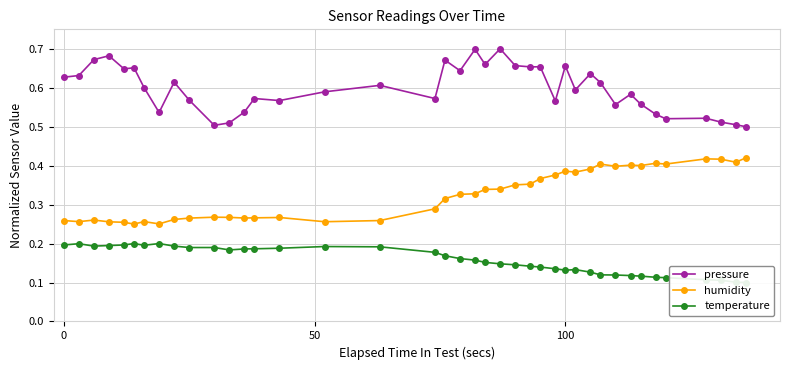

Count the pressure values in the range 0 to 1.

40